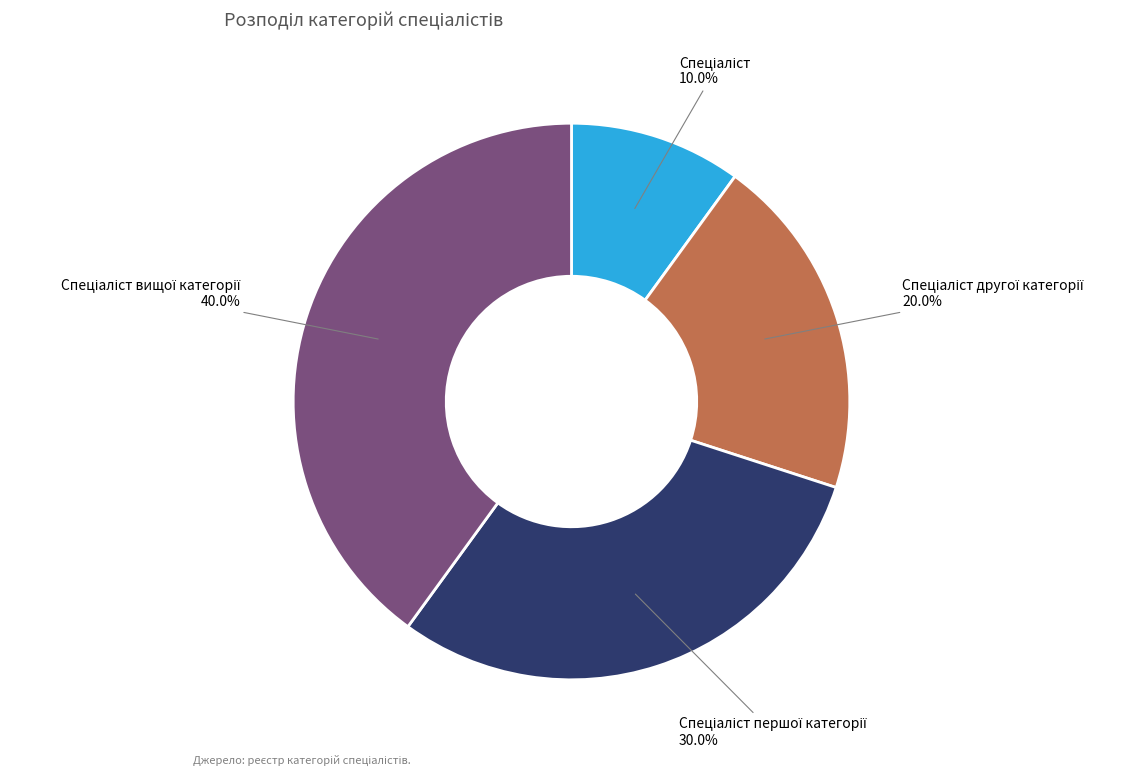

Is there a majority slice in this chart?

No